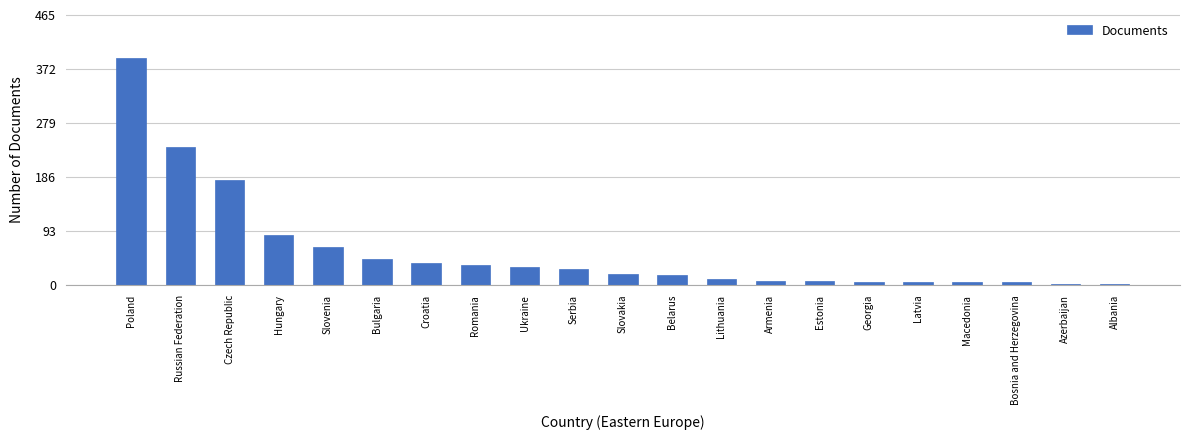

What is the sum of the values at Russian Federation and Hungary?

323